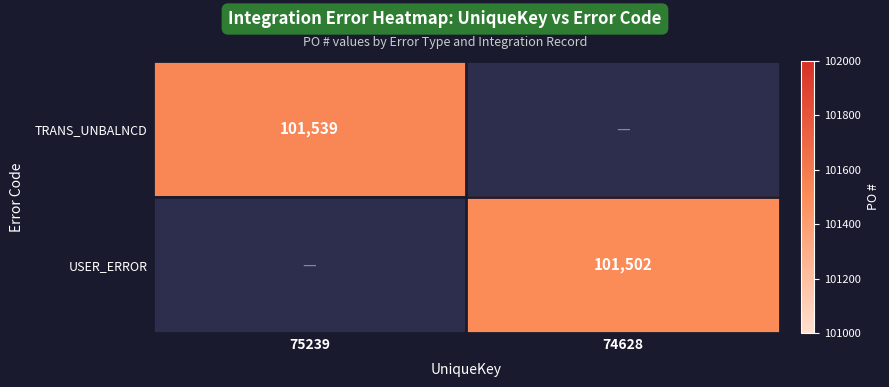

What is the maximum value shown in the chart?

101539.0